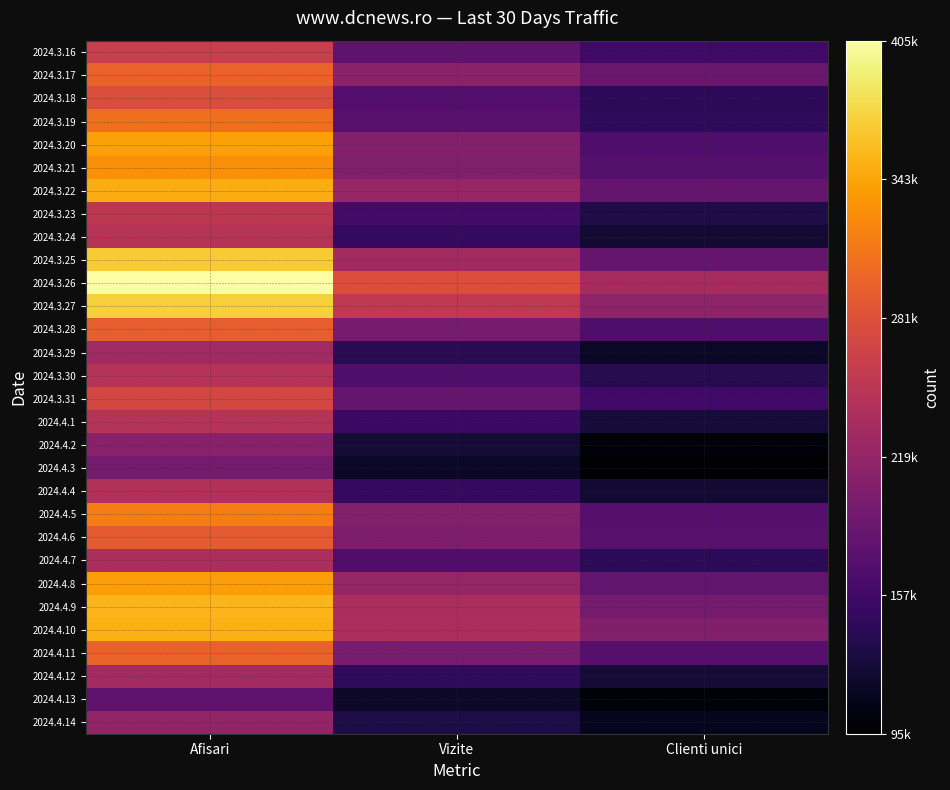

Which has a higher value, Vizite or Afisari?

Afisari